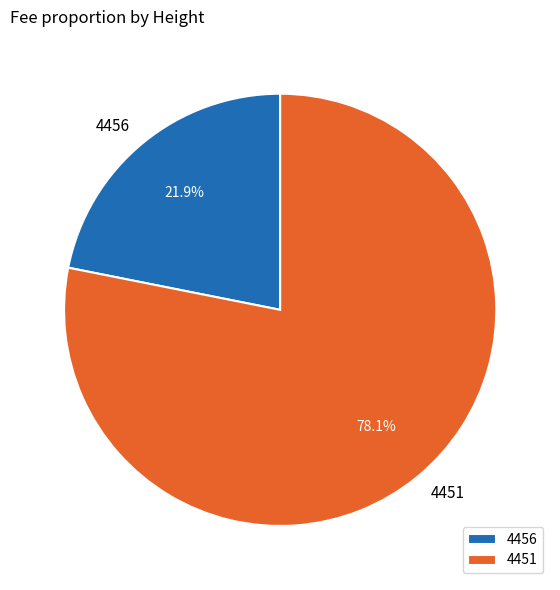

True or false: 4456 accounts for 12% of the total.

False